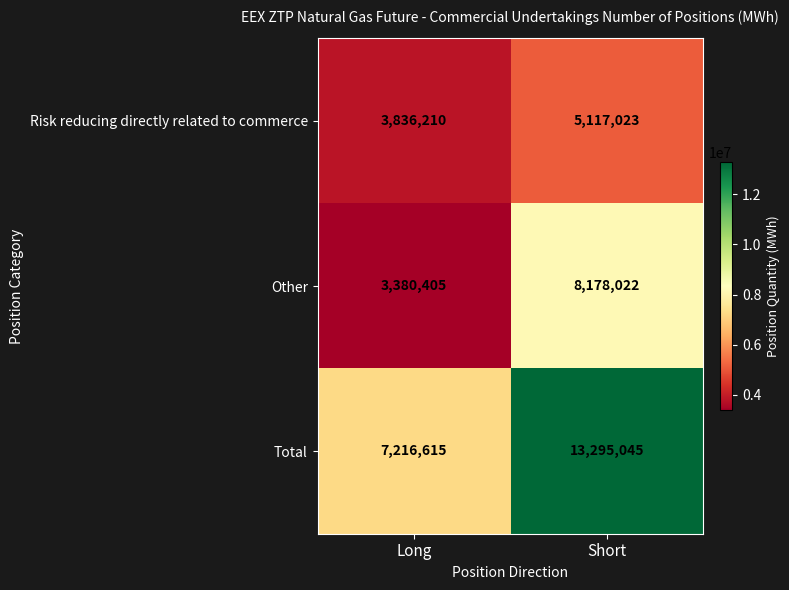

Reading right to left, list all the values displayed in this chart.

Risk reducing directly related to commerce: Short=5117023	Long=3836210
Other: Short=8178022	Long=3380405
Total: Short=13295045	Long=7216615